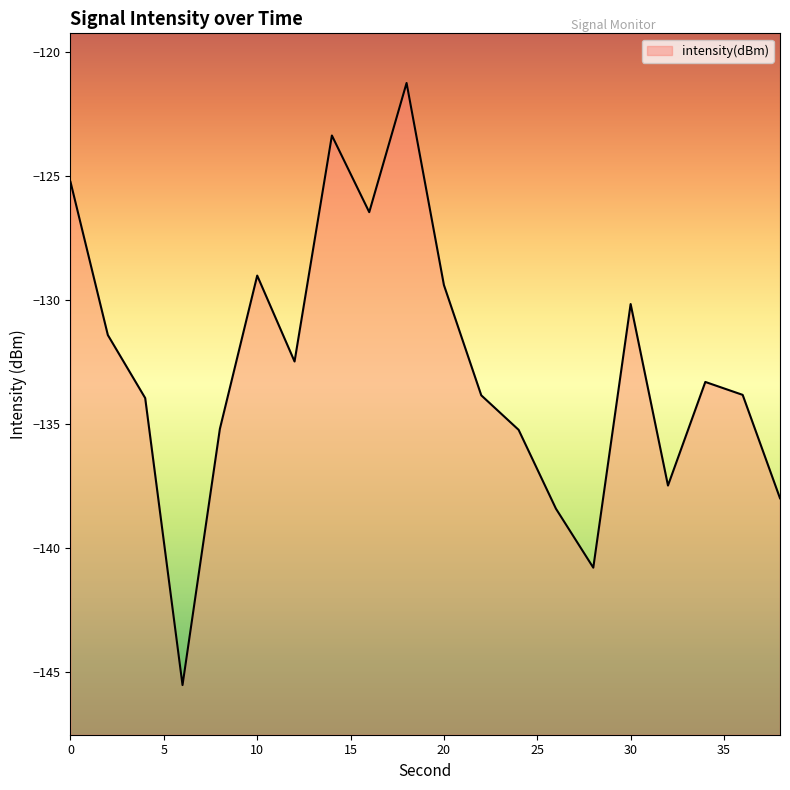

Where is the data nearest to the value -133?

34